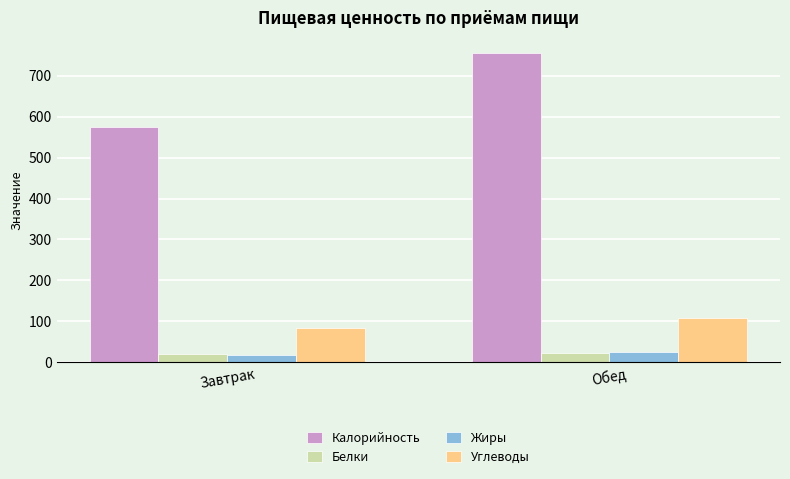

Reading left to right, extract all data points from this chart.

Калорийность: 574.5	755.1
Белки: 19.4	23.2
Жиры: 16.5	24.5
Углеводы: 82.6	107.6